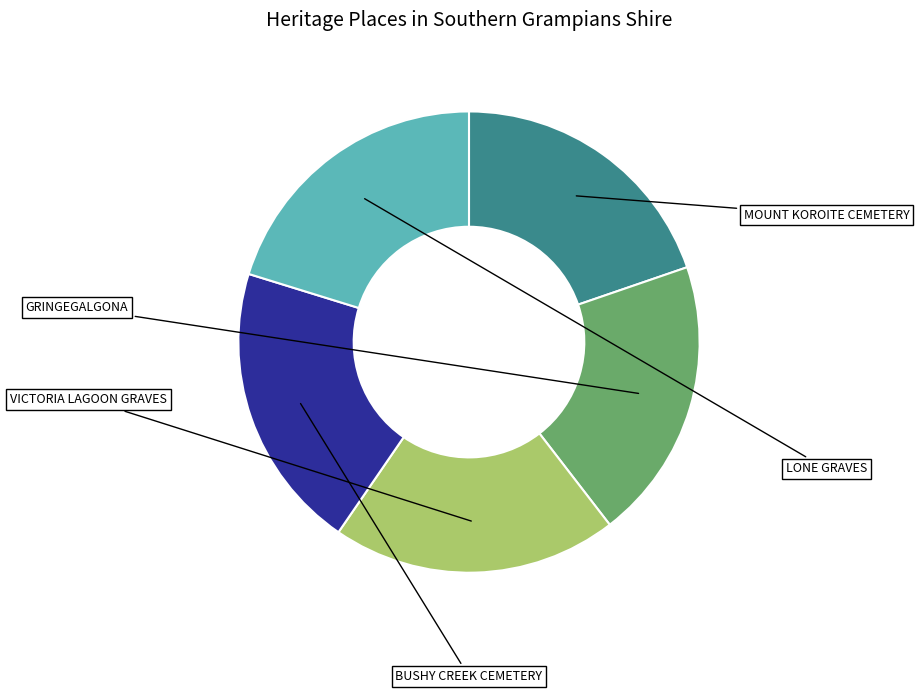

To the nearest percent, what percentage of the pie is LONE GRAVES?

20%